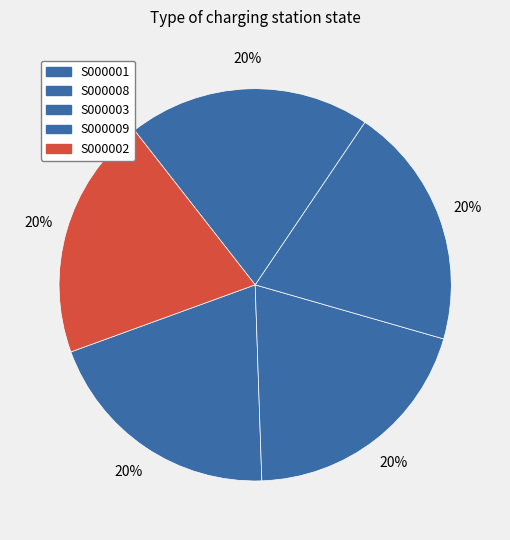

Which slice is the largest?

eCharging_15EP22T2AA1S000008